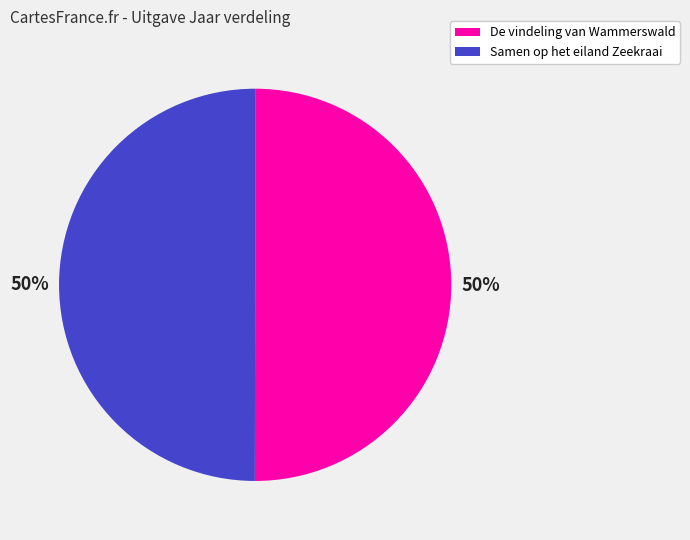

To the nearest percent, what is the combined percentage of De vindeling van Wammerswald and Samen op het eiland Zeekraai?

100%